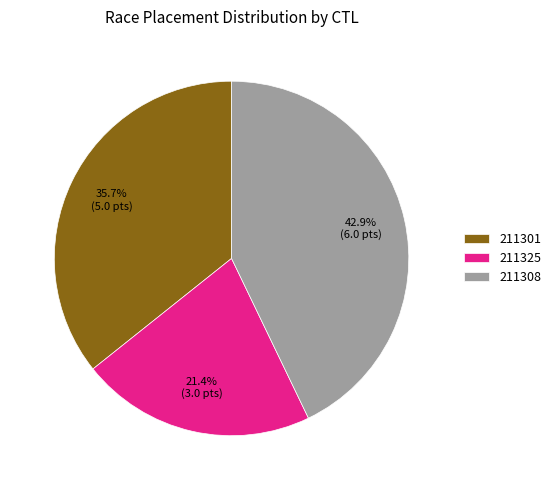

To the nearest percent, what is the difference between the 211308 and 211301 slice percentages?

7%